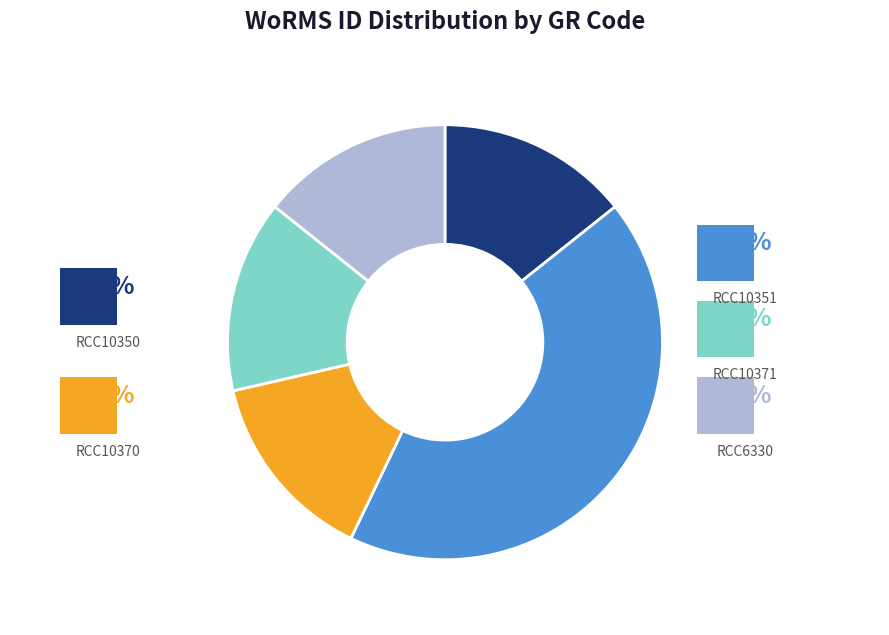

Which has a higher value, RCC10370 or RCC10350?

RCC10370